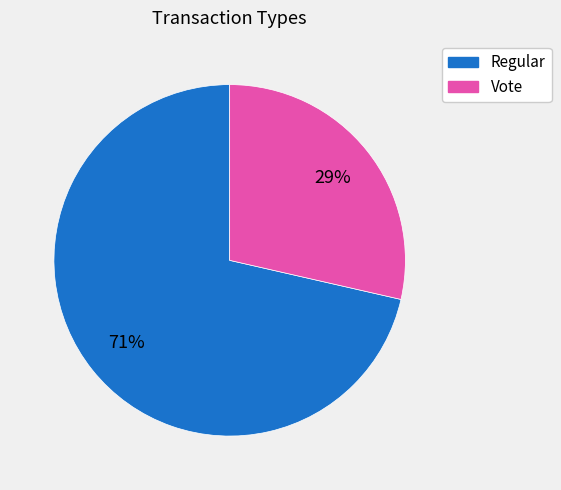

Combined, do Vote and Regular account for over 50%?

Yes